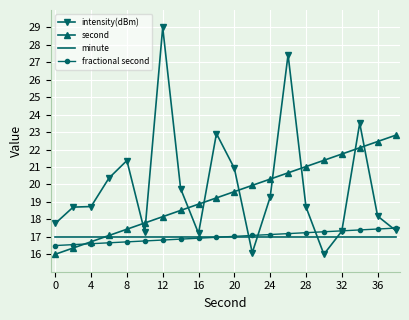

Which series has the widest spread of values?

intensity(dBm)